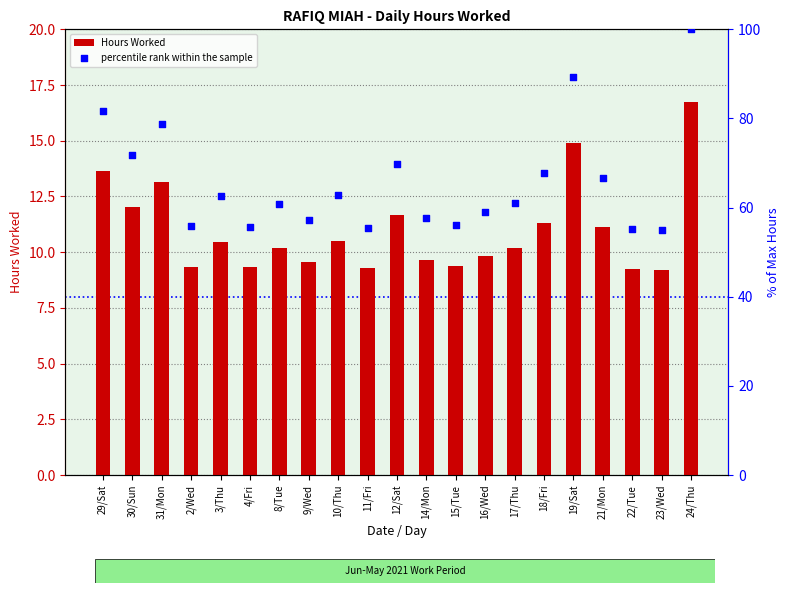

What are all the series names shown in the legend?

Hours Worked, percentile rank within the sample